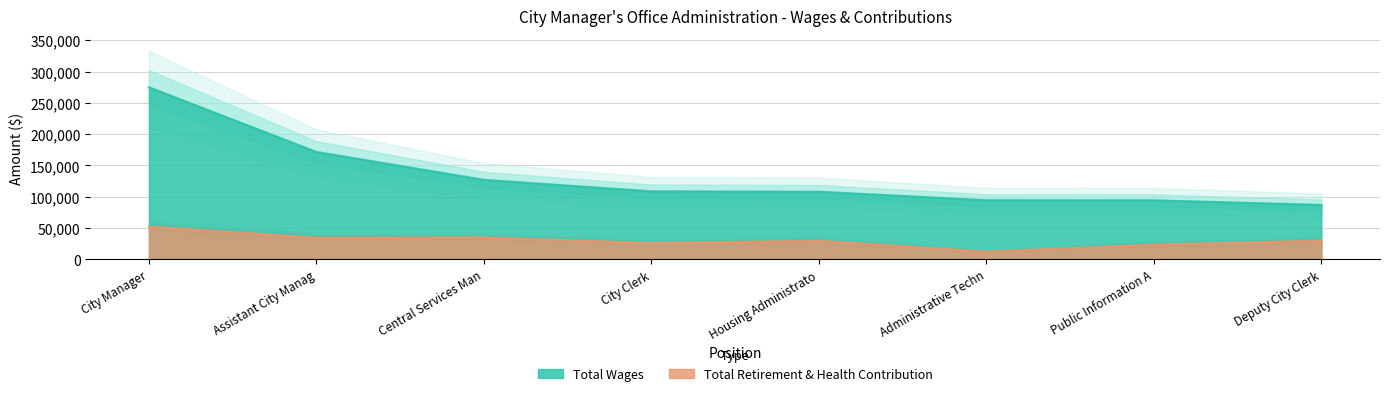

What is the lowest value of the Total Retirement & Health Contribution series?

12319